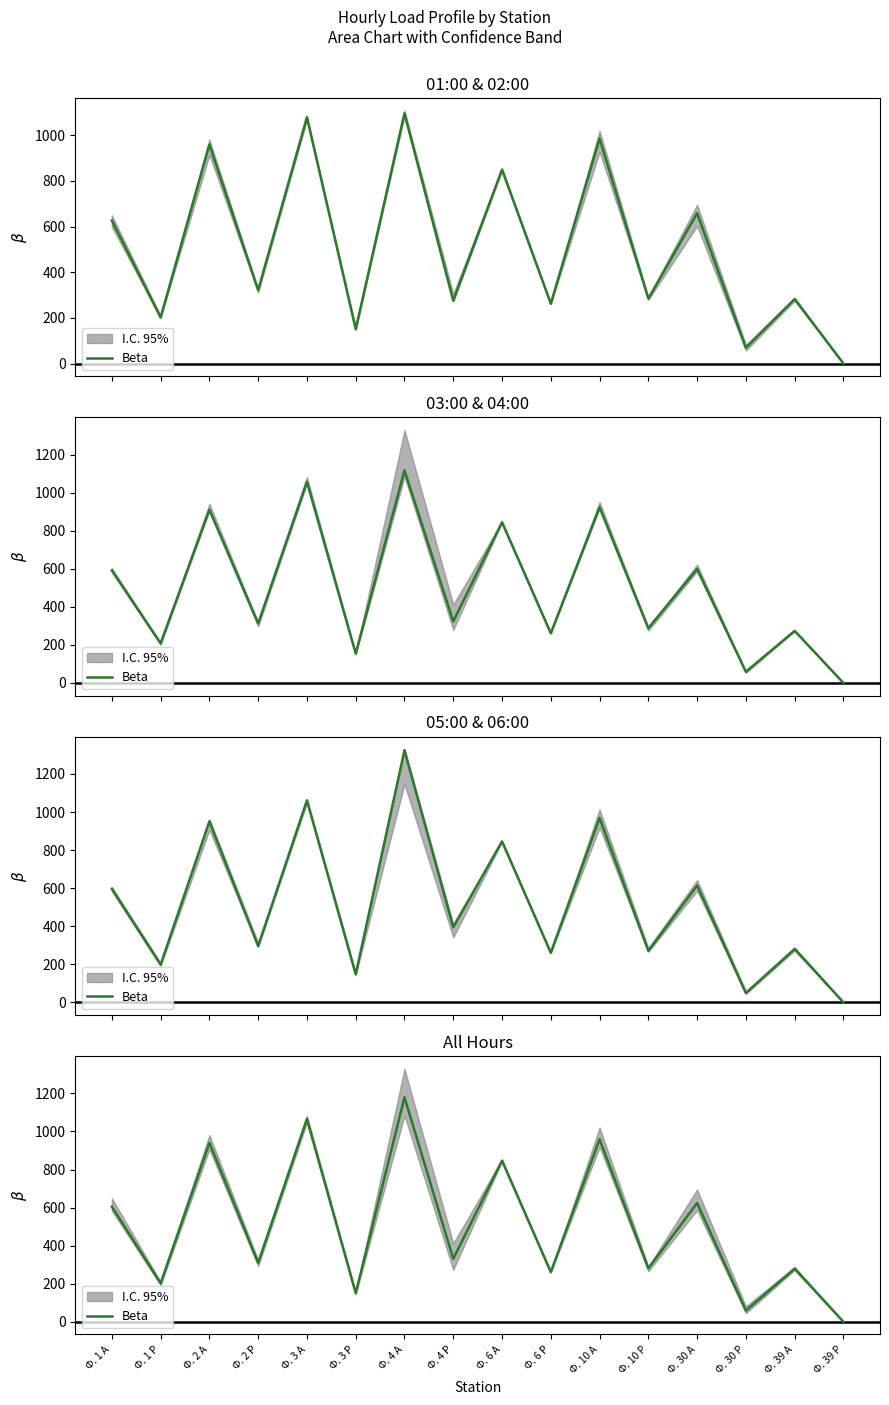

What is the ratio of the value at Ф. 10 А to the value at Ф. 39 А?

3.4